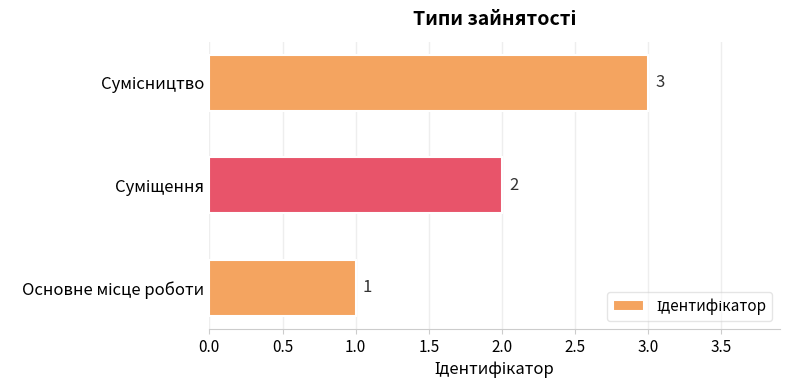

What is the greatest value displayed?

3